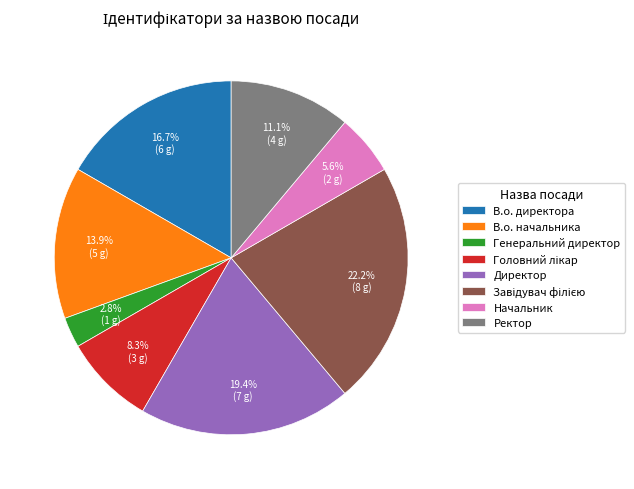

Count the number of slices in the pie.

8